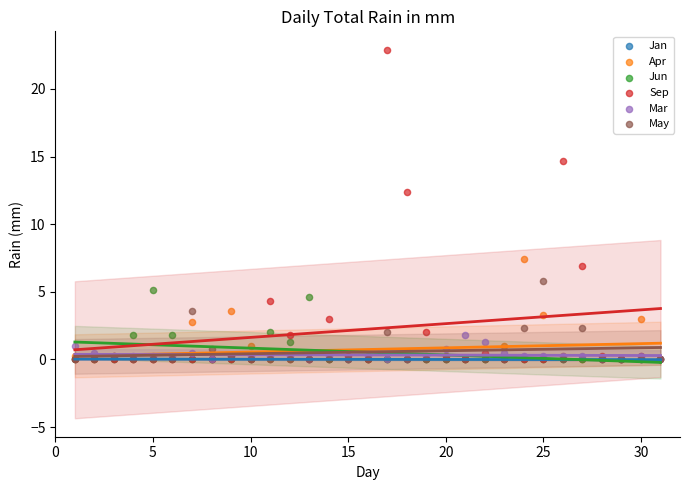

Which series contains the highest Y value?

Sep